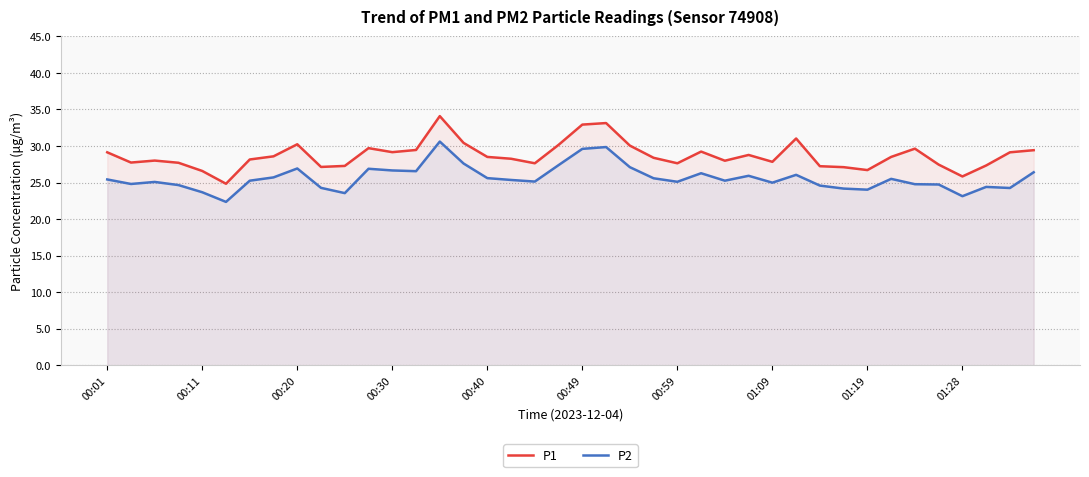

What is the smallest value displayed?

22.4